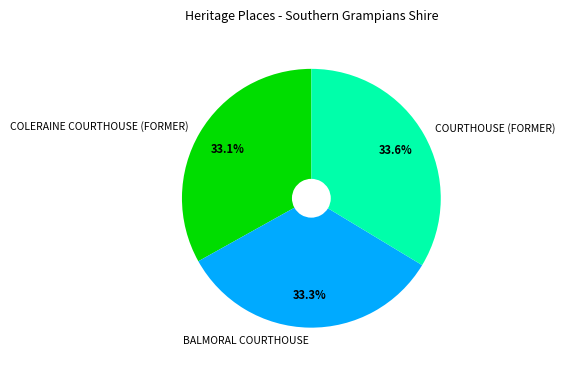

Which has a higher value, COURTHOUSE (FORMER) or COLERAINE COURTHOUSE (FORMER)?

COURTHOUSE (FORMER)